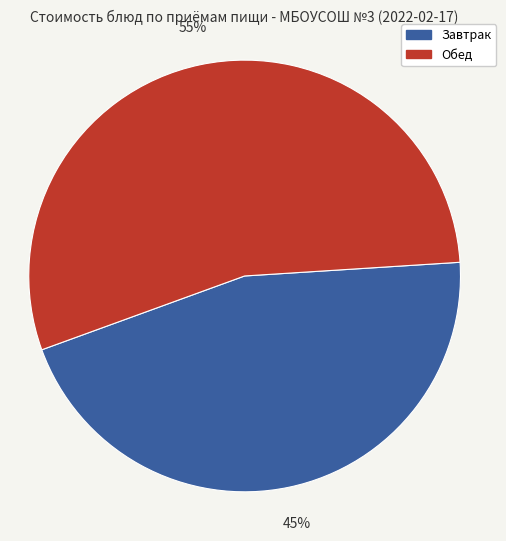

To the nearest percent, what is the average slice percentage?

50%